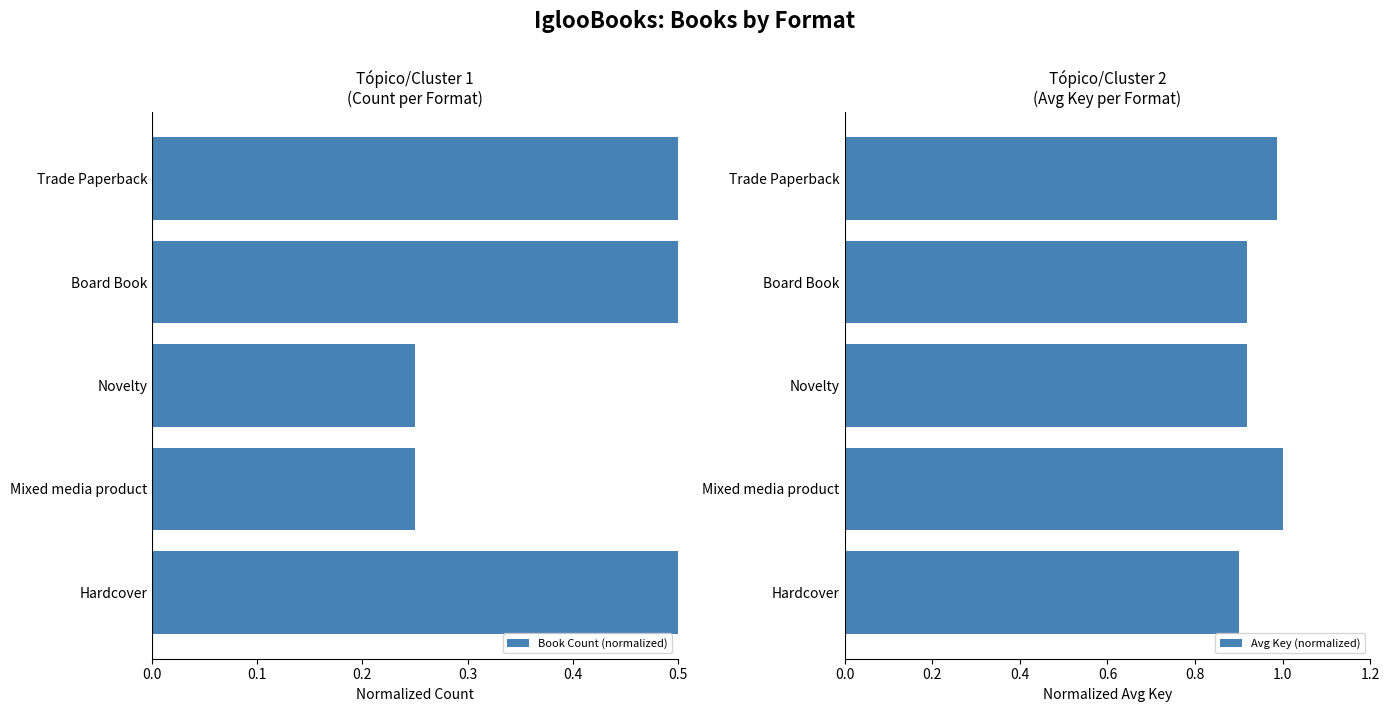

How many Book Count (normalized) values are between 0 and 1?

5